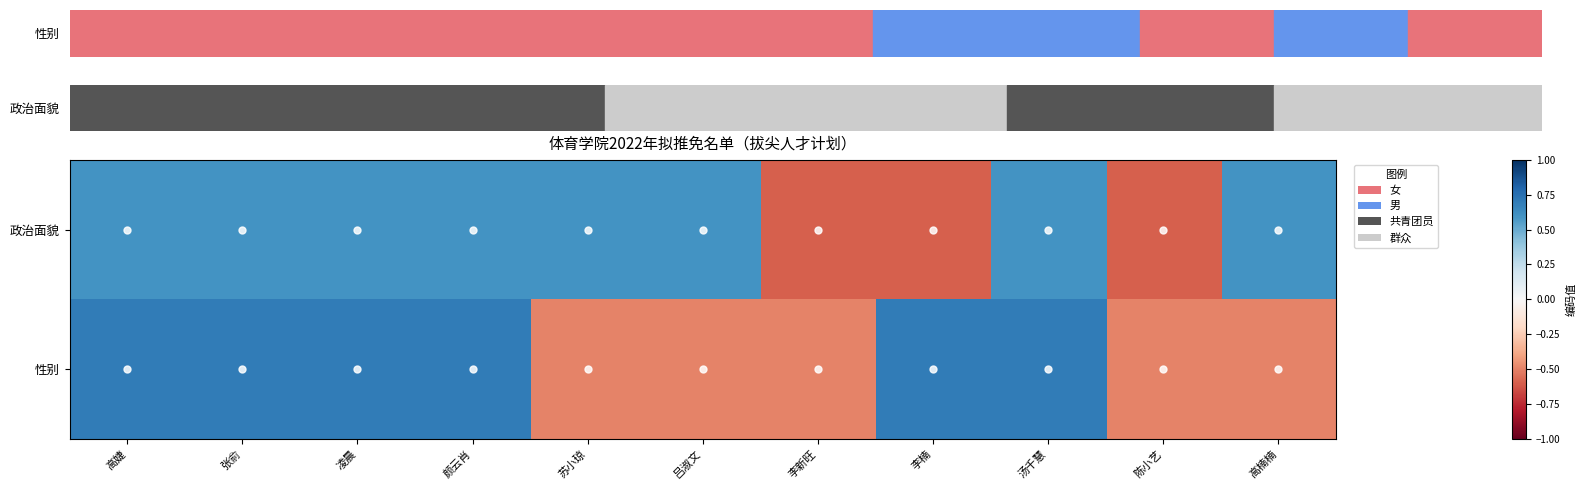

Reading left to right, list all the values displayed in this chart.

政治面貌: 高婕=0.6	张俞=0.6	凌晨=0.6	颜云肖=0.6	苏小琼=0.6	吕淑文=0.6	李新旺=-0.6	李楠=-0.6	汤千慧=0.6	陈小艺=-0.6	高楠楠=0.6
性别: 高婕=0.7	张俞=0.7	凌晨=0.7	颜云肖=0.7	苏小琼=-0.5	吕淑文=-0.5	李新旺=-0.5	李楠=0.7	汤千慧=0.7	陈小艺=-0.5	高楠楠=-0.5